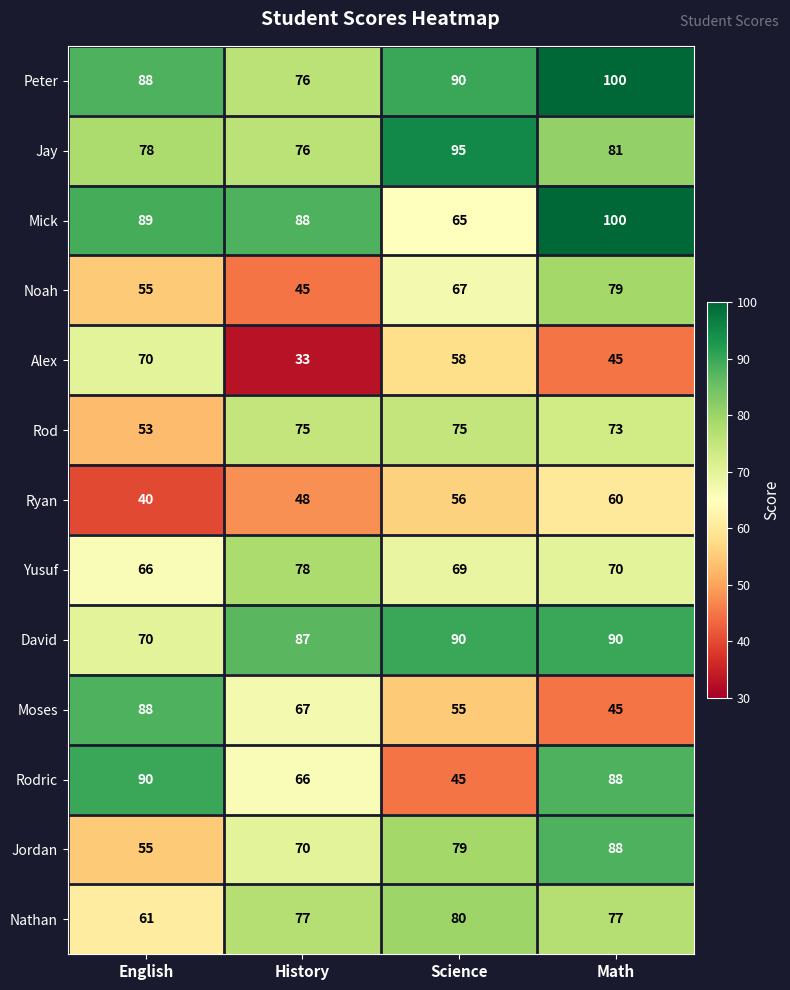

What is the total value across all series at English?

903